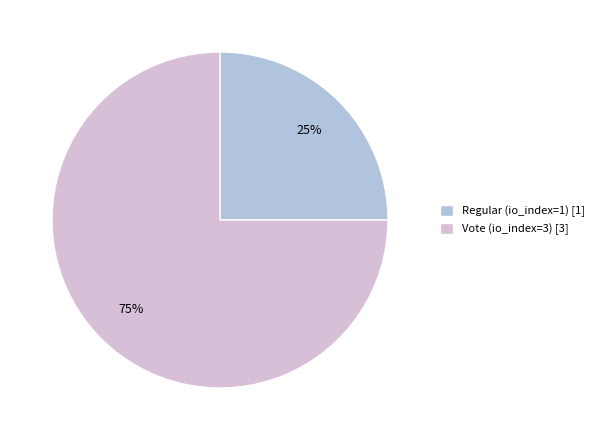

What is the largest slice in the pie chart?

Vote (io_index=3) [3]